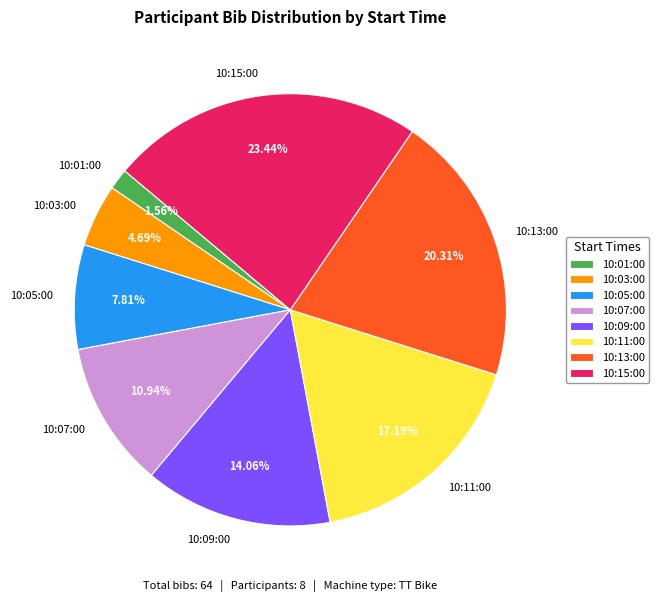

What is the ratio of the value at 10:03:00 to the value at 10:09:00?

0.3